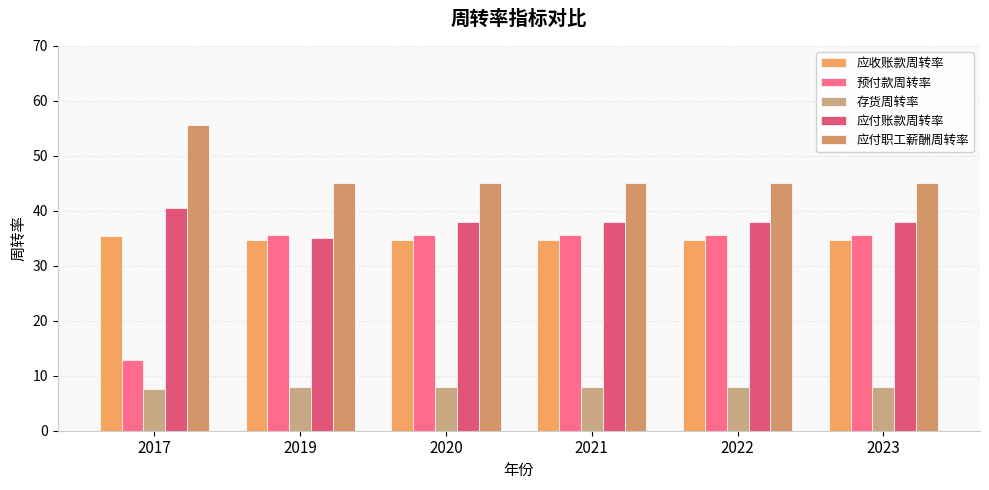

Is the value of 应付账款周转率 at 2023 greater than the value of 应收账款周转率 at 2021?

Yes